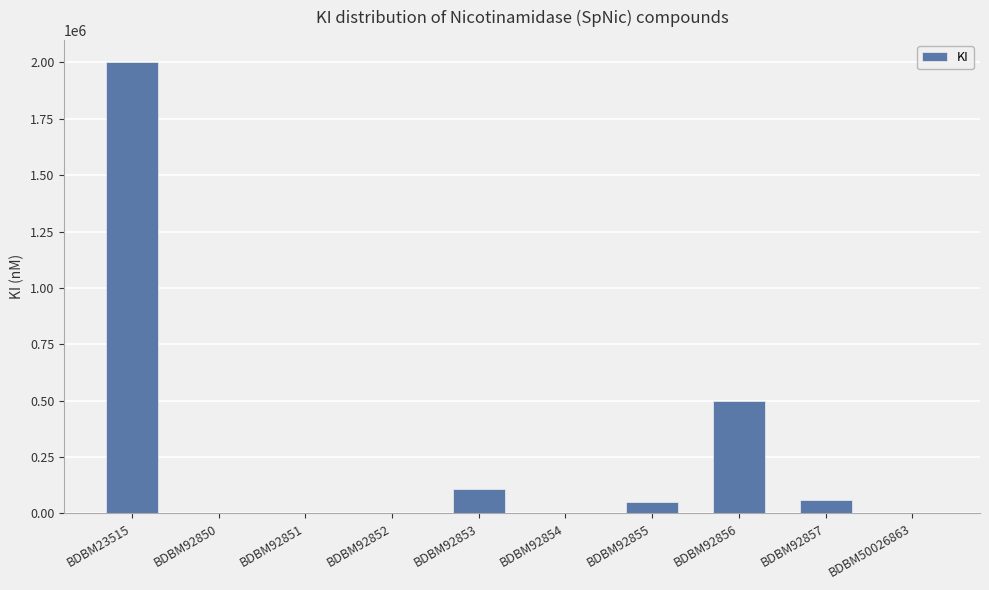

What is the change in value from BDBM92850 to BDBM92853?

+109929